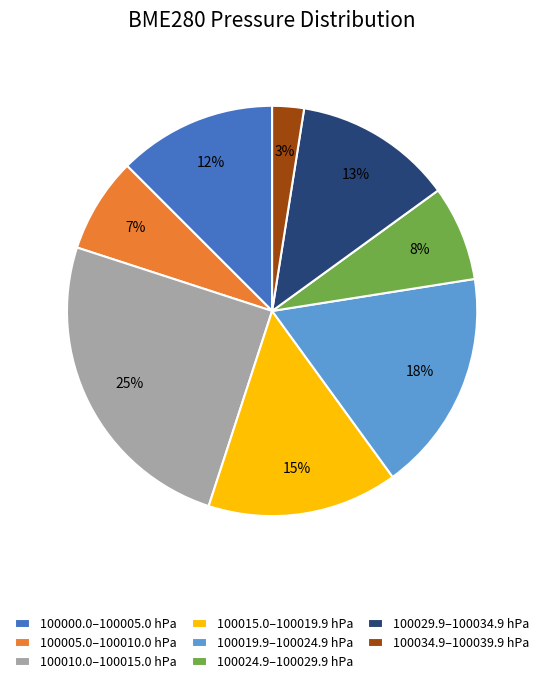

Count the number of slices in the pie.

8